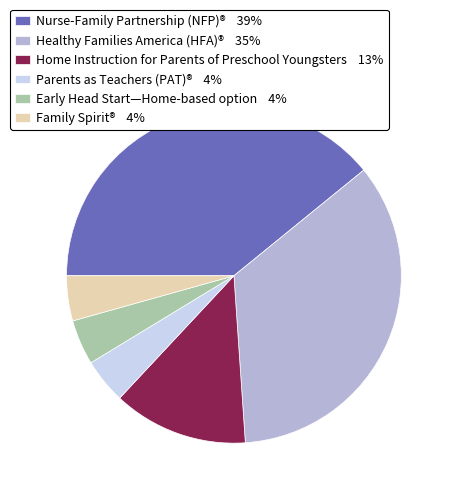

Do Family Spirit® 4% and Early Head Start—Home-based option 4% together represent more than half of the pie?

No